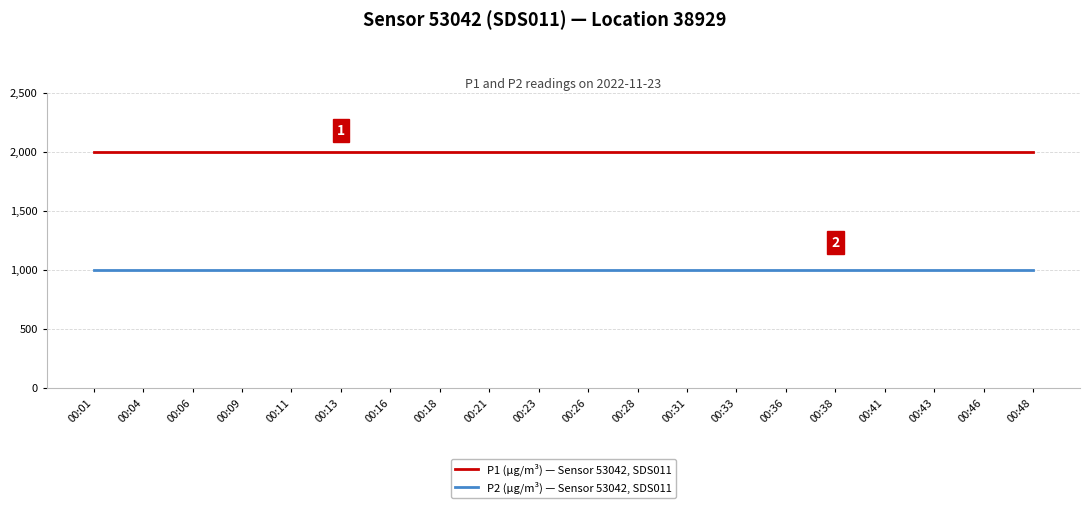

Read the P1 (µg/m³) — Sensor 53042, SDS011 value at 00:06.

1999.9